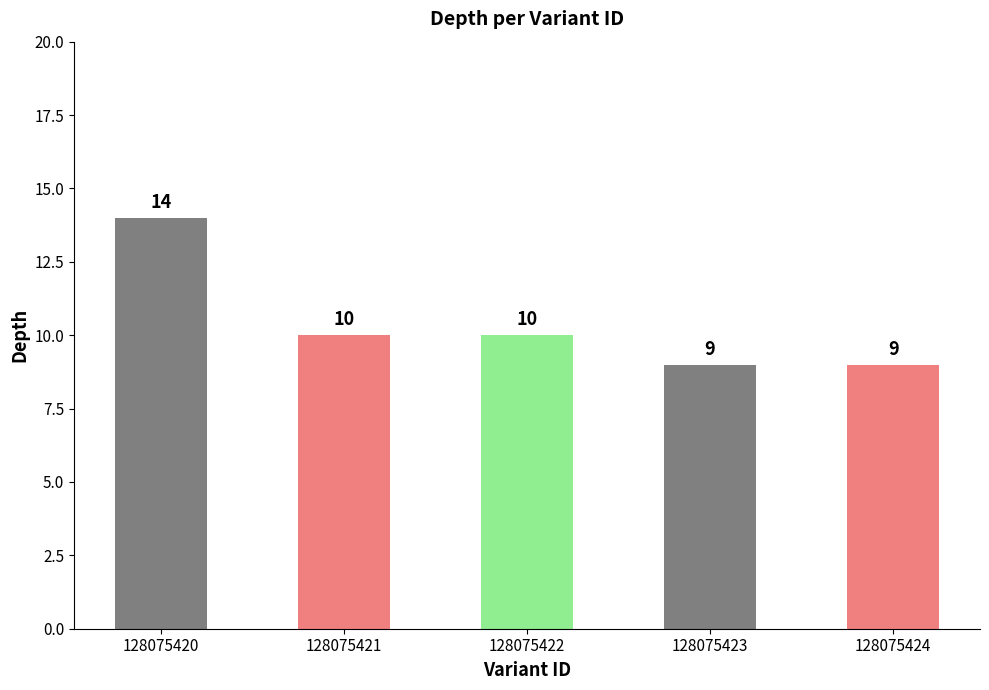

What is the difference between the second highest and second lowest values?

1